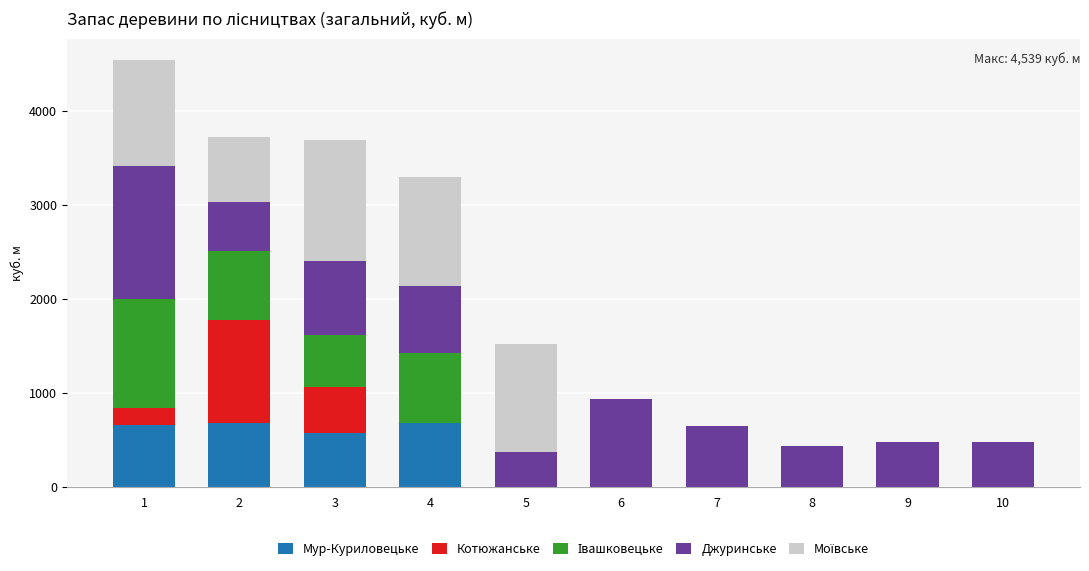

Which series changed the most between 6 and 10?

Джуринське